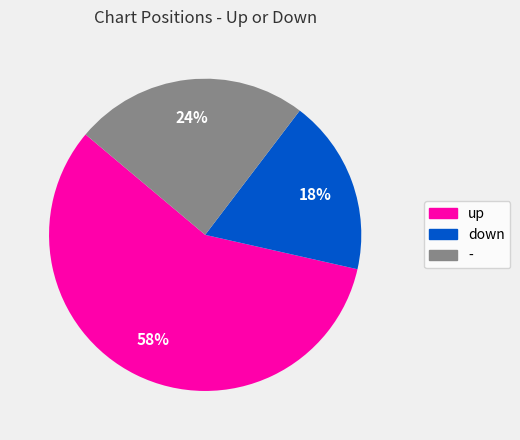

What percentage is the up slice, to the nearest percent?

58%